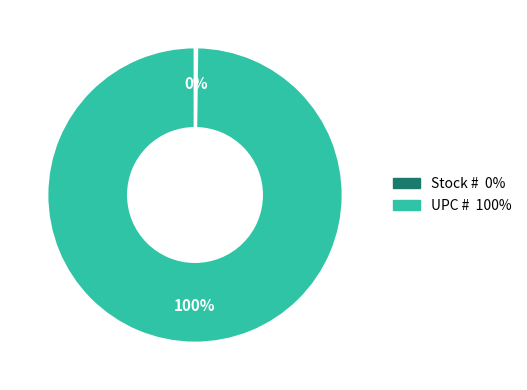

Does any single category account for the majority?

Yes